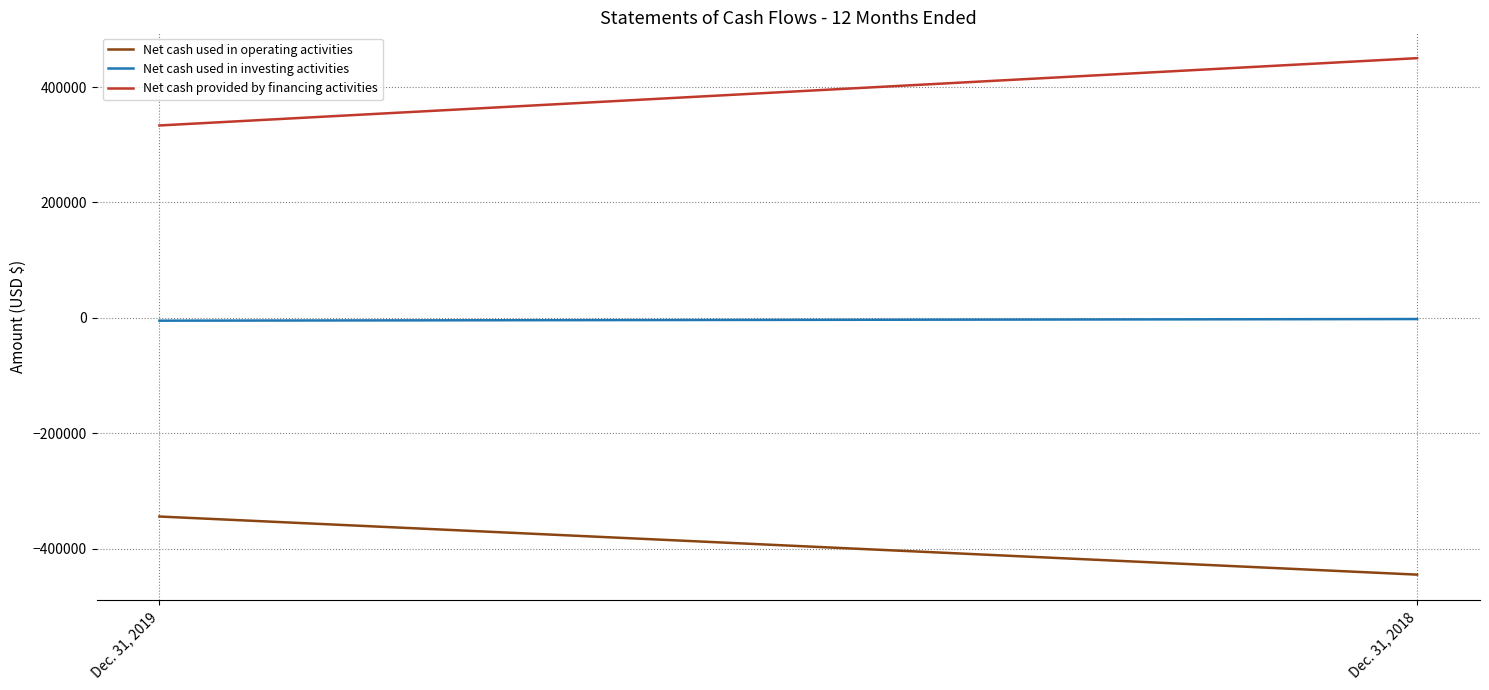

Which series has the largest range (max minus min)?

Net cash provided by financing activities